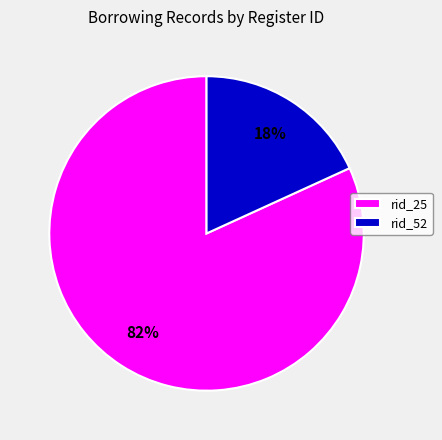

Is there any slice that represents more than half of the pie?

Yes